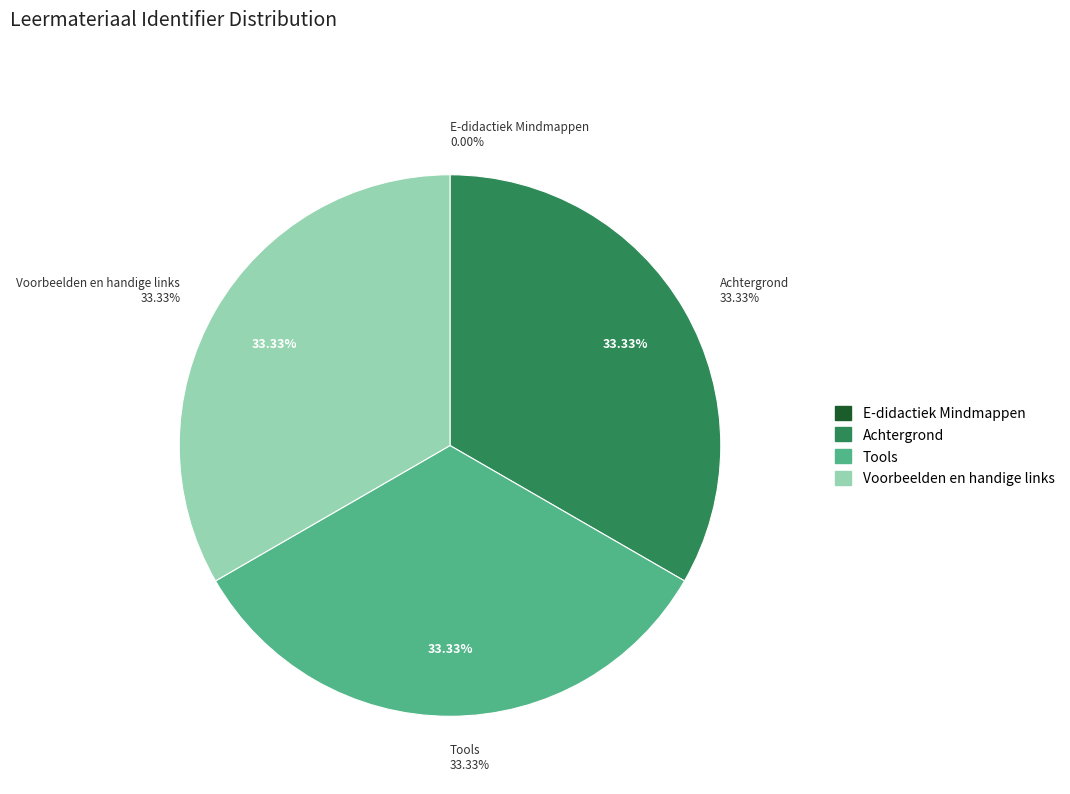

How many segments does this pie chart have?

4